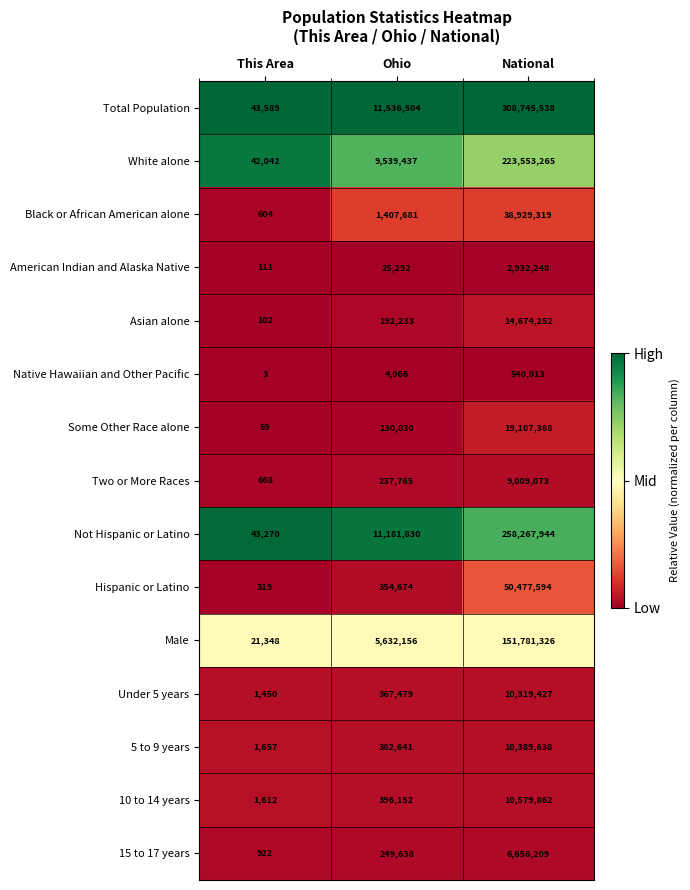

Which series has the largest range (max minus min)?

Total Population